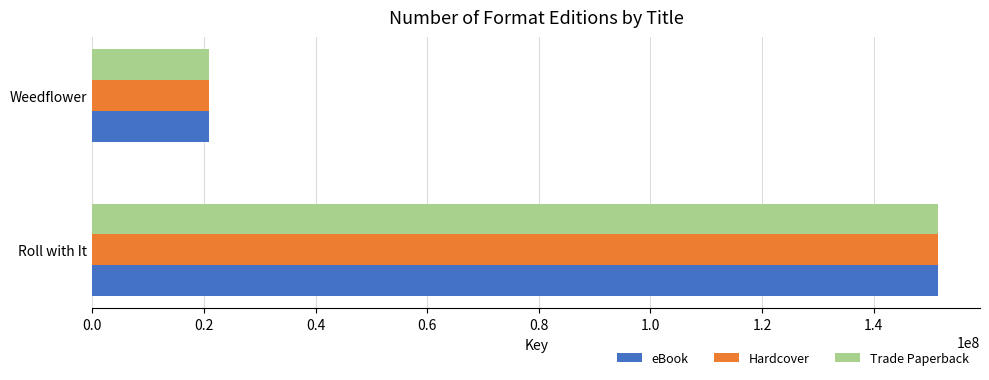

Which category has the highest value across all series?

Roll with It